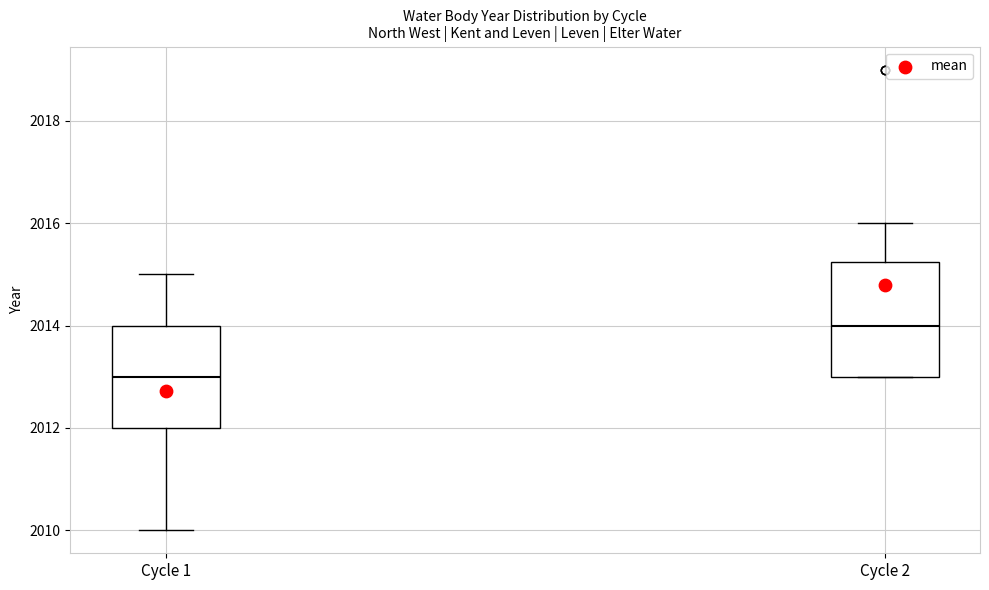

Reading left to right, transcribe this box plot: for each box, give where its median line is, the range the box spans, and where its two whiskers end, as read against the y-axis. The values are not printed on the chart, so give them approximately, as read against the axis.

Cycle 1: median 2013.0, box 2012.0 to 2014.0, whiskers 2010.0 to 2015.0
Cycle 2: median 2014.0, box 2013.0 to 2015.2, whiskers 2013.0 to 2016.0